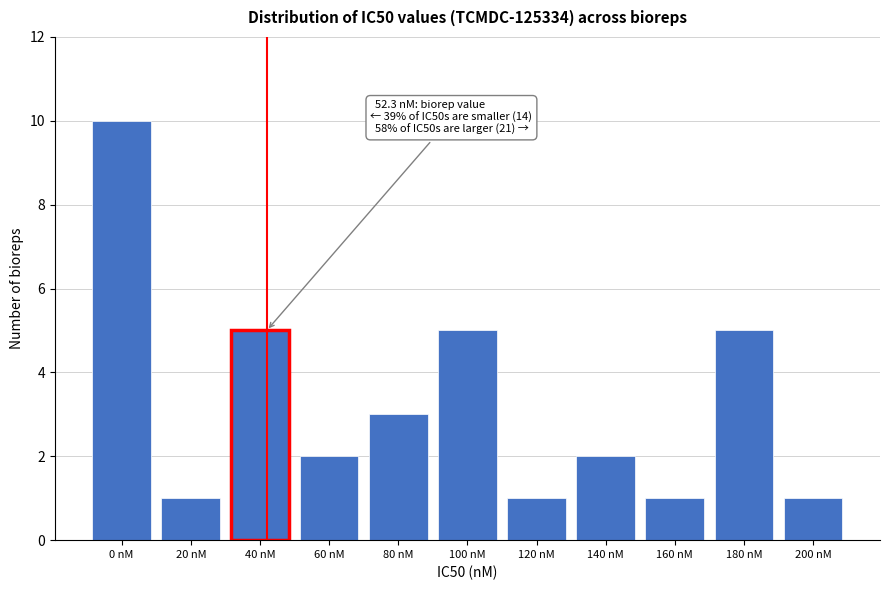

Reading left to right, transcribe all the data shown in this chart.

10	1	5	2	3	5	1	2	1	5	1